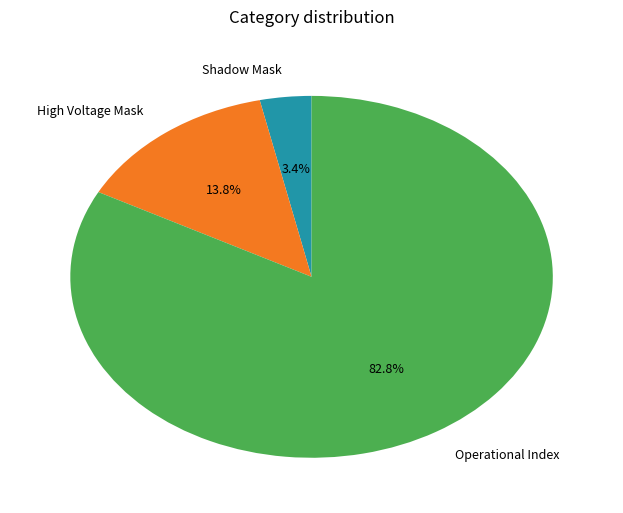

What is the smallest slice in the pie chart?

Shadow Mask